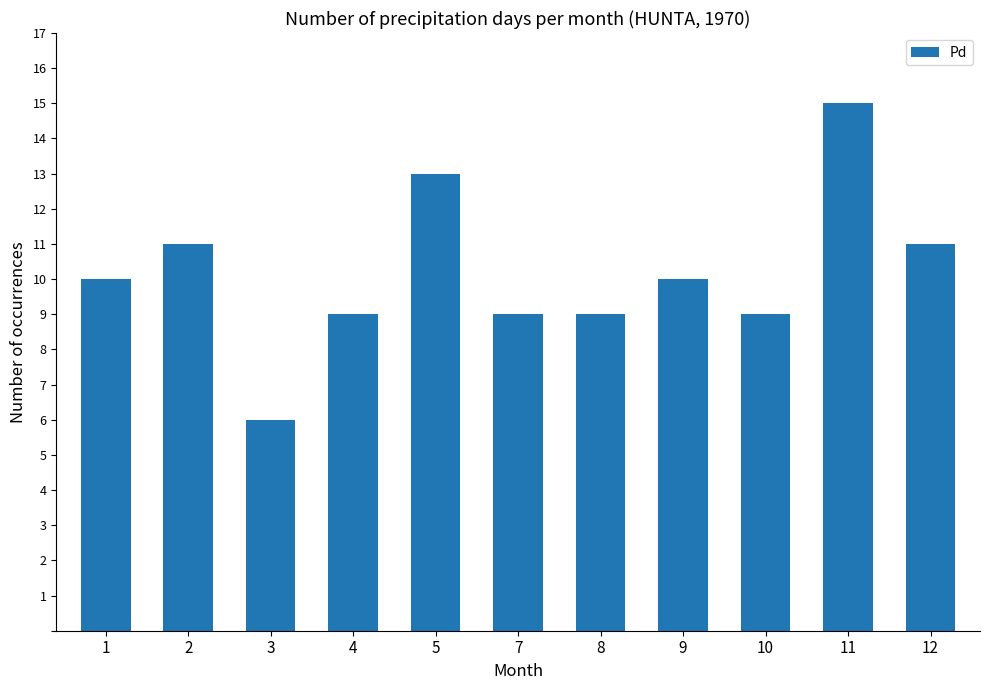

What is the maximum value shown in the chart?

15